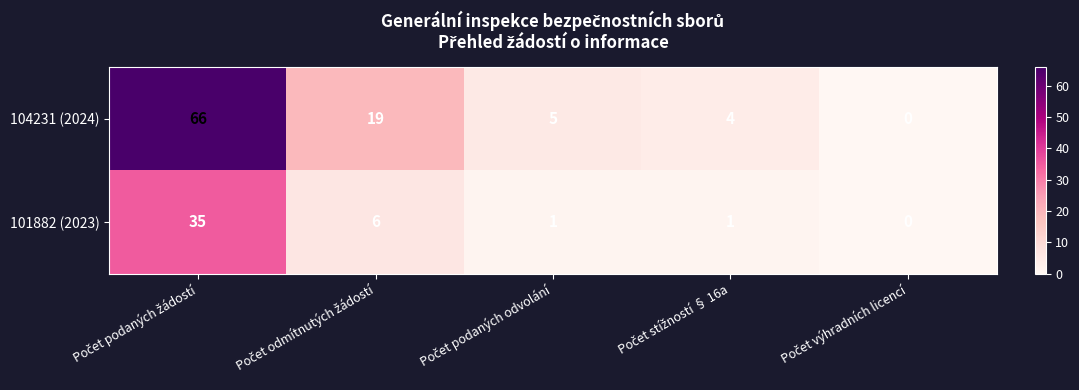

Which series has the largest range (max minus min)?

104231 (2024)